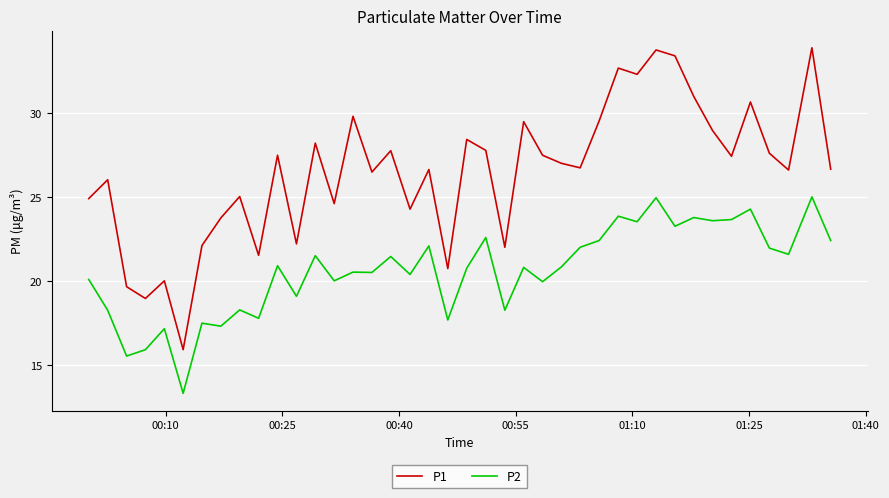

What is the difference between the maximum and minimum values in the P2 series?

11.7